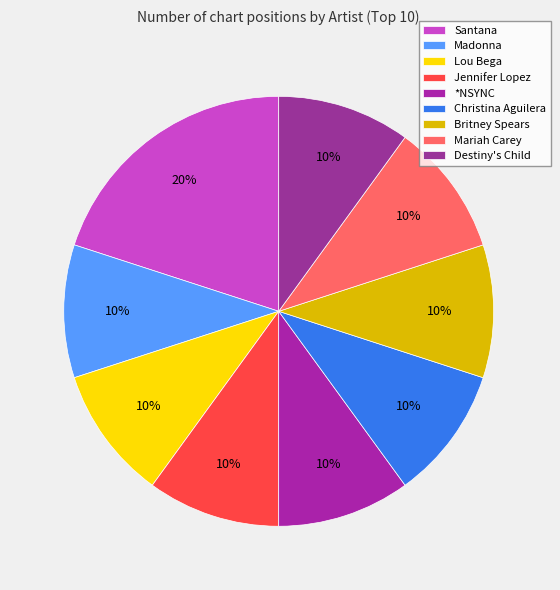

Which slice is the smallest?

Madonna